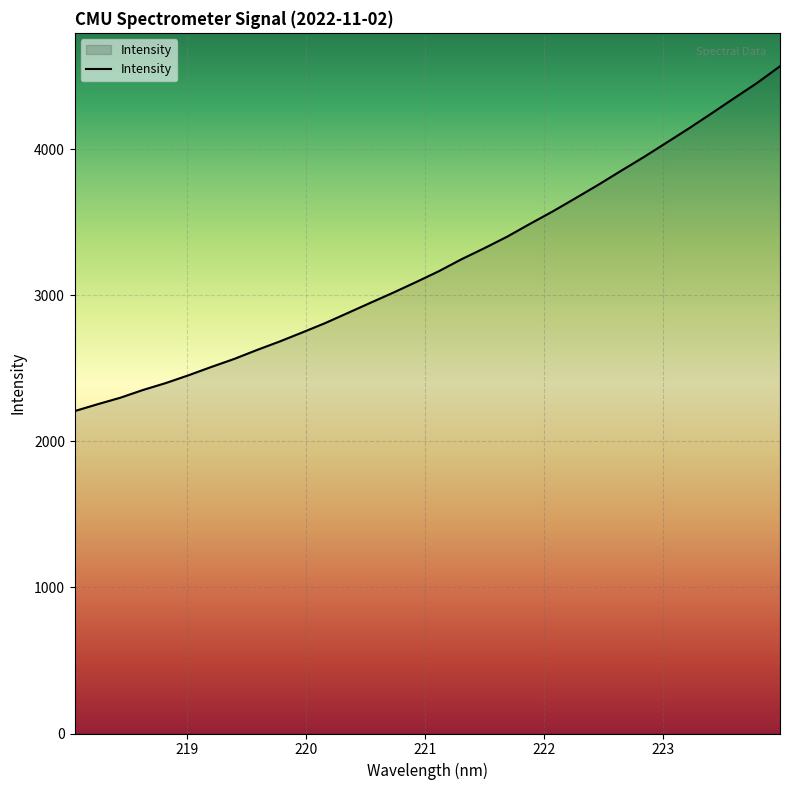

What is the minimum value shown in the chart?

2207.8